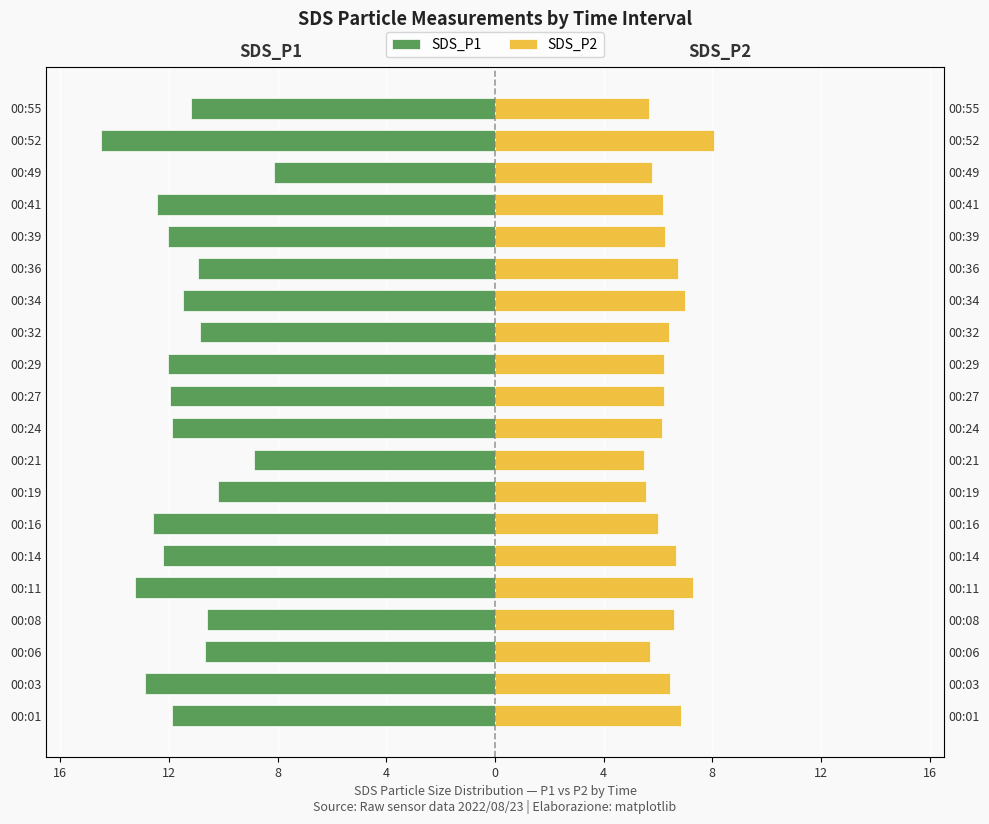

What value does the SDS_P2 series have at 00:06?

5.7